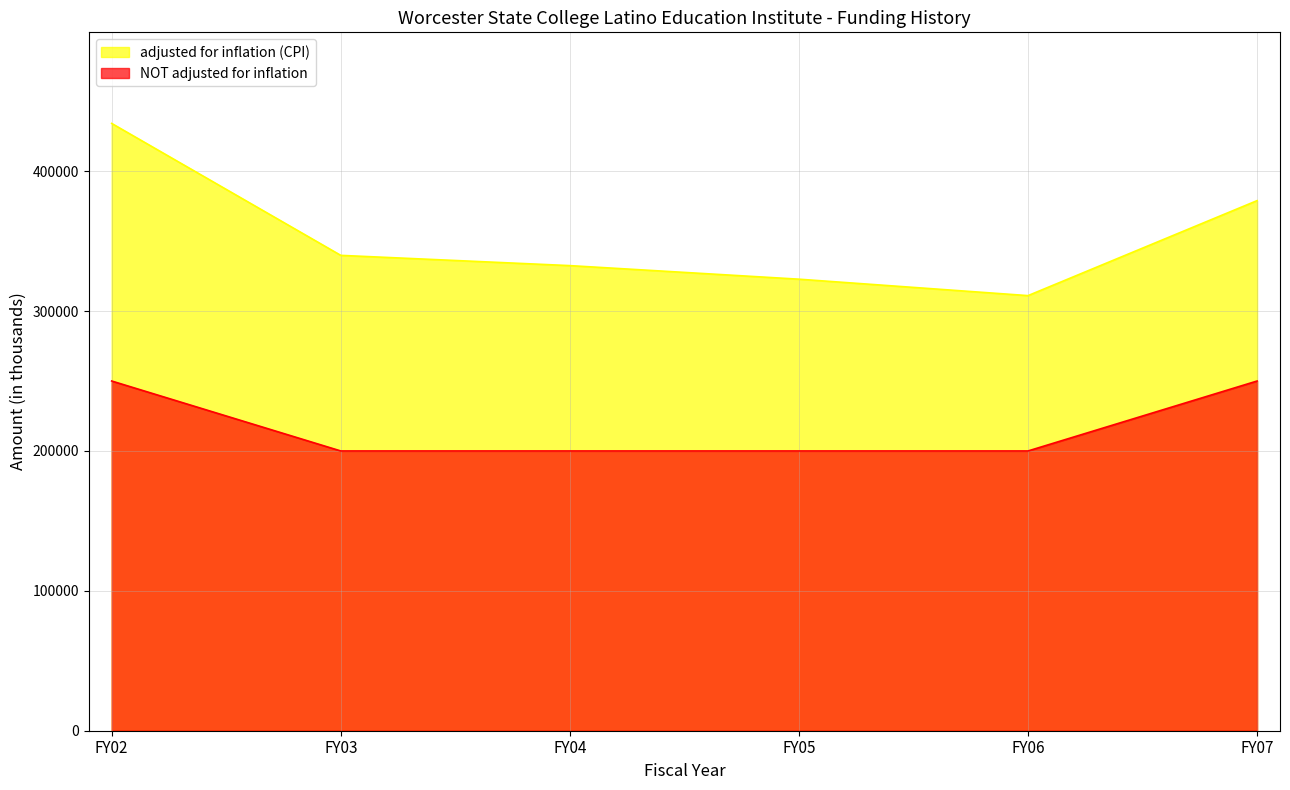

At which label does adjusted for inflation (CPI) reach its minimum?

FY06